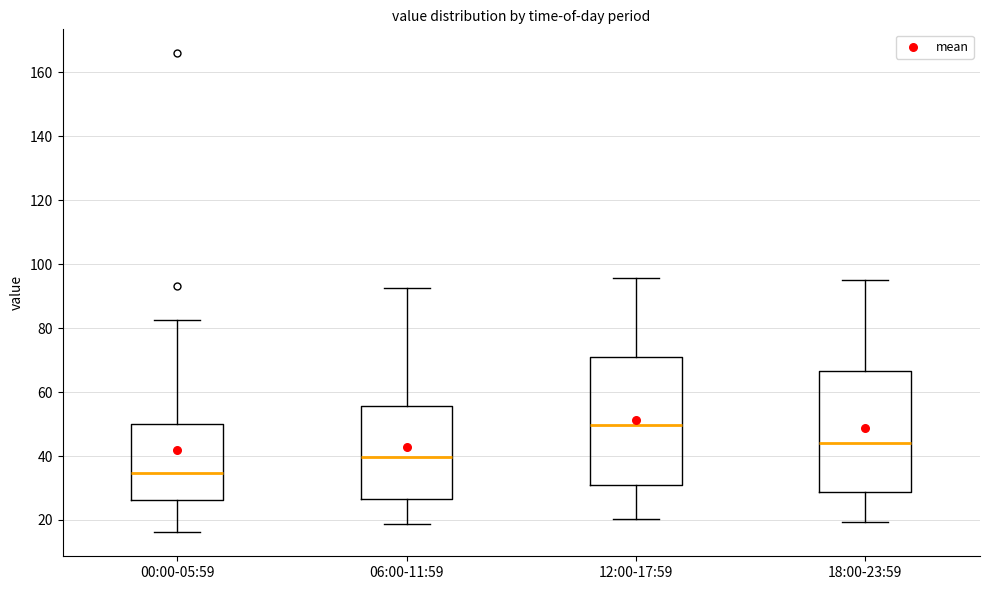

Reading left to right, read every box against the y-axis: the position of its median line, the range the box covers, and the ends of its whiskers. The values are not printed on the chart, so give them approximately, as read against the axis.

00:00-05:59: median 34, box 26 to 50, whiskers 16 to 82
06:00-11:59: median 40, box 26 to 56, whiskers 18 to 92
12:00-17:59: median 50, box 30 to 70, whiskers 20 to 96
18:00-23:59: median 44, box 28 to 66, whiskers 20 to 96